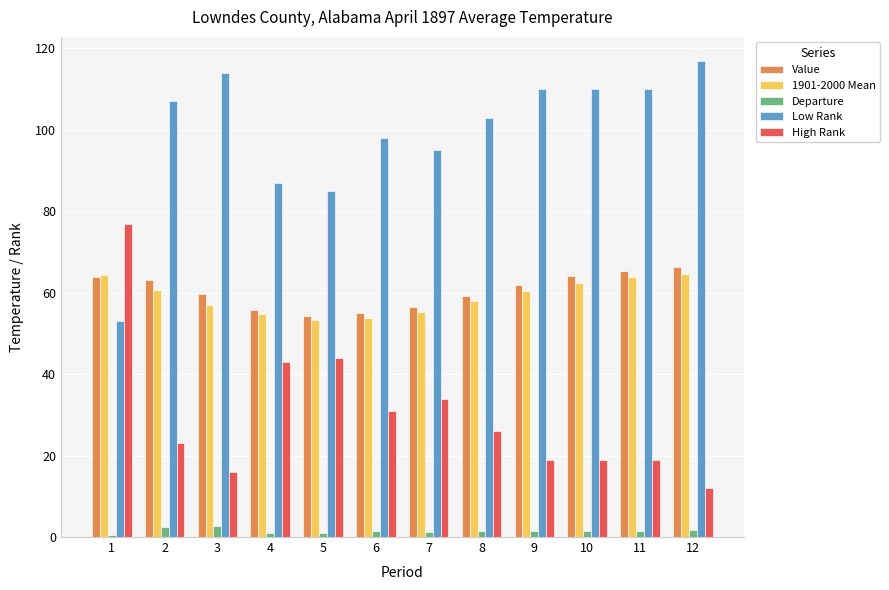

Where does the High Rank series first go above 26?

1